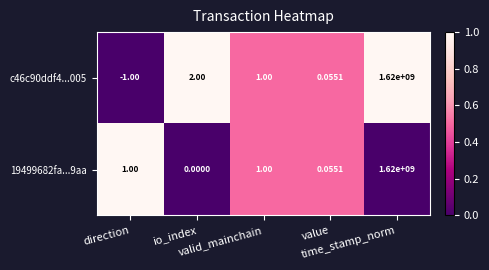

At which category is the sum across all series the highest?

time_stamp_norm